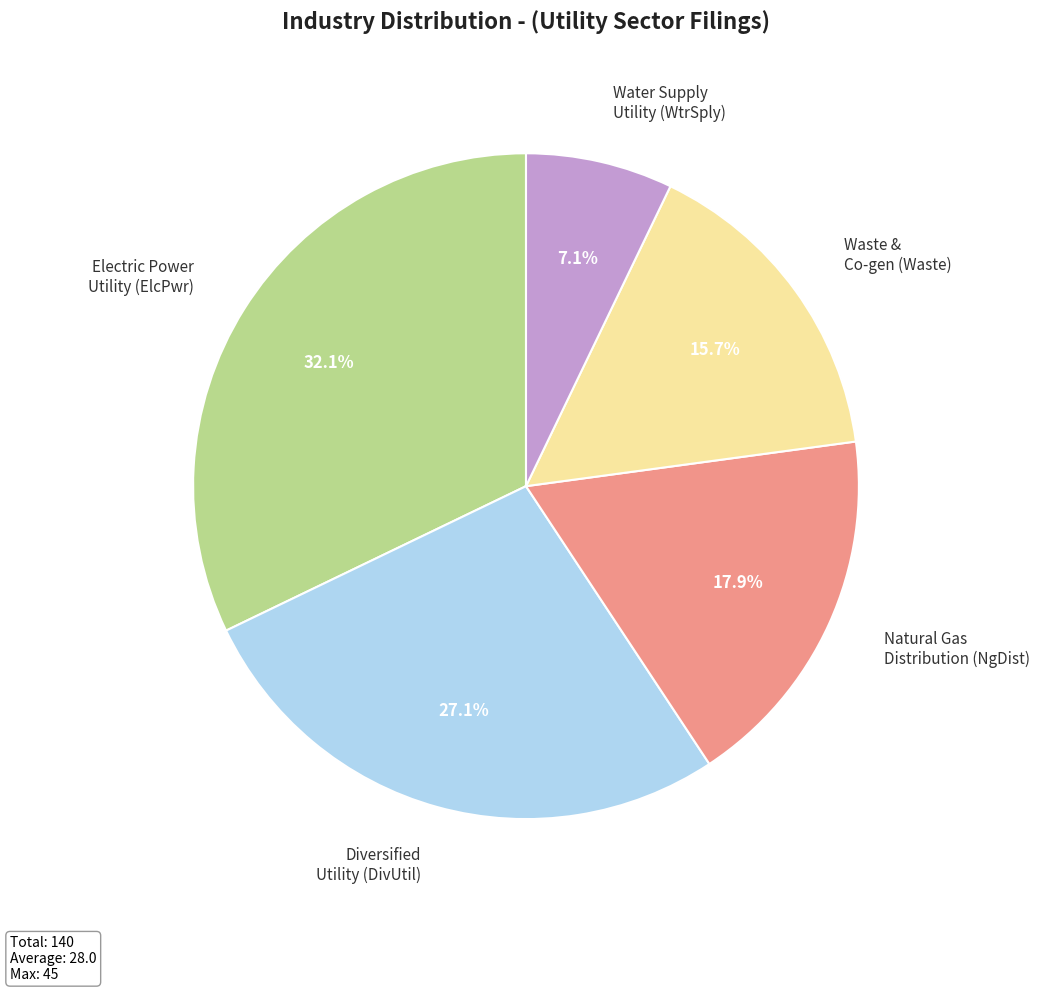

To the nearest percent, what is the combined percentage of Diversified Utility (DivUtil) and Water Supply Utility (WtrSply)?

34%